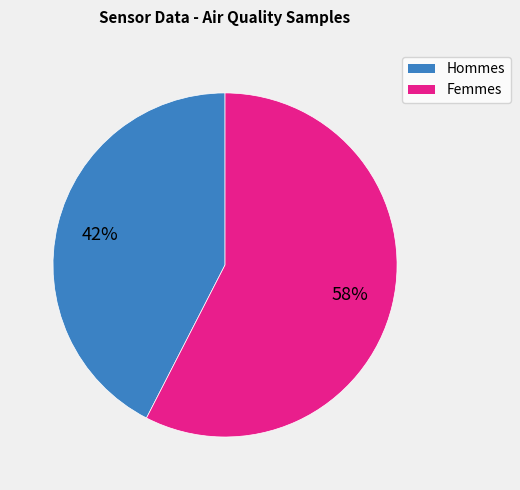

To the nearest percent, what is the average slice percentage?

50%